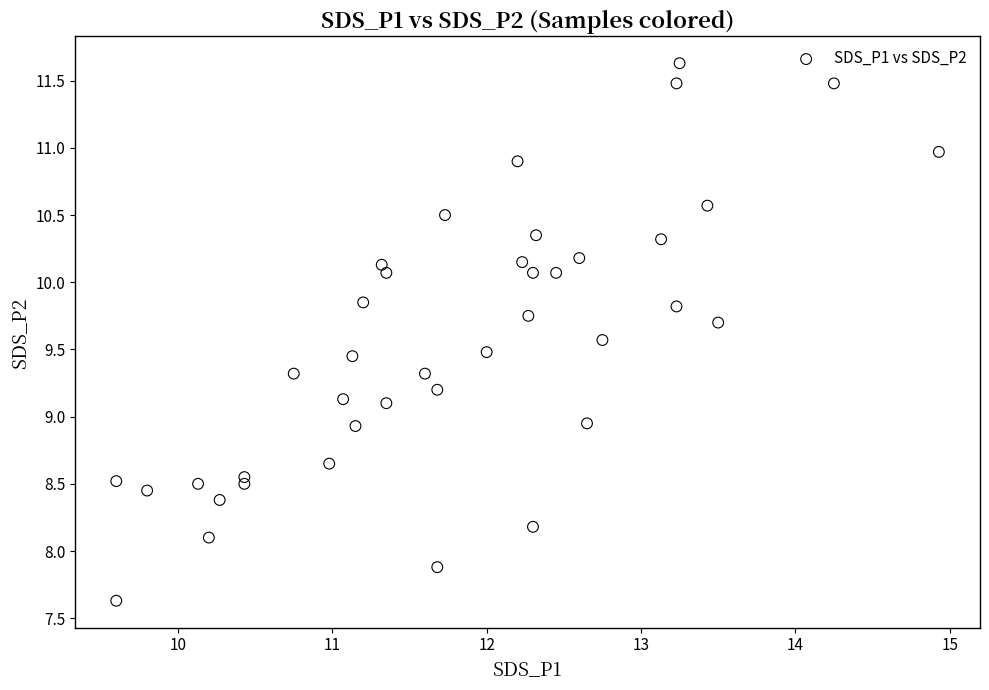

What is the range of Y values (max minus min)?

4.0